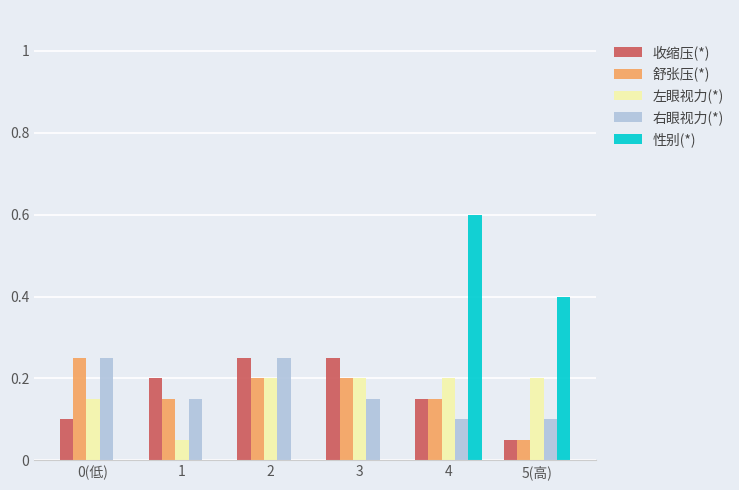

The value of 右眼视力(*) at 4 is 0.1. True or false?

True